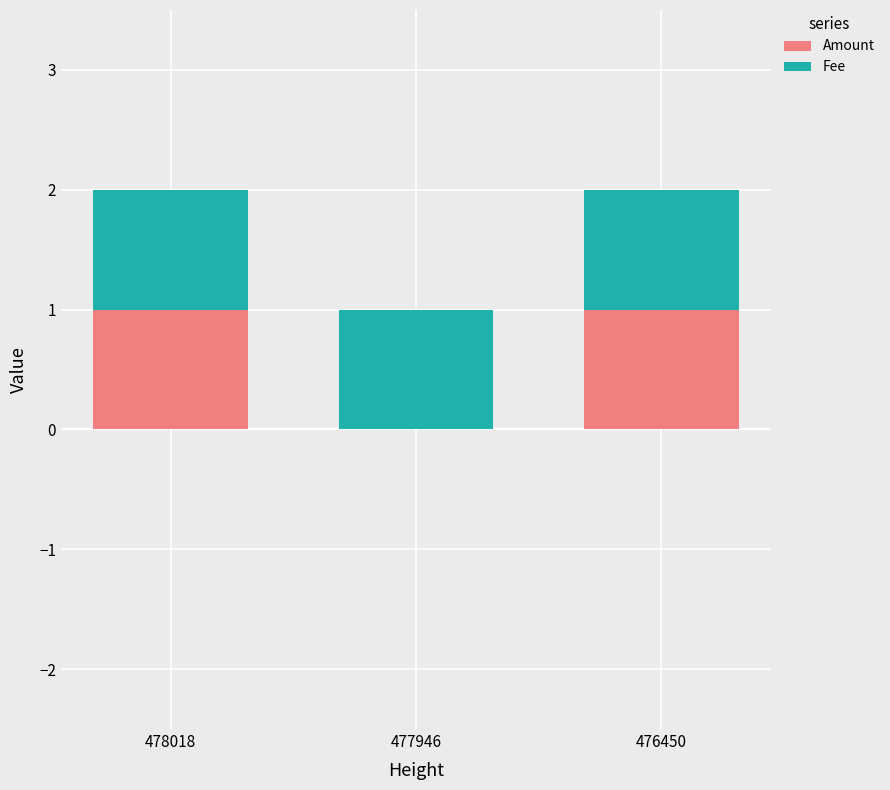

Reading right to left, list the values for the Amount series.

476450=1	477946=0	478018=1